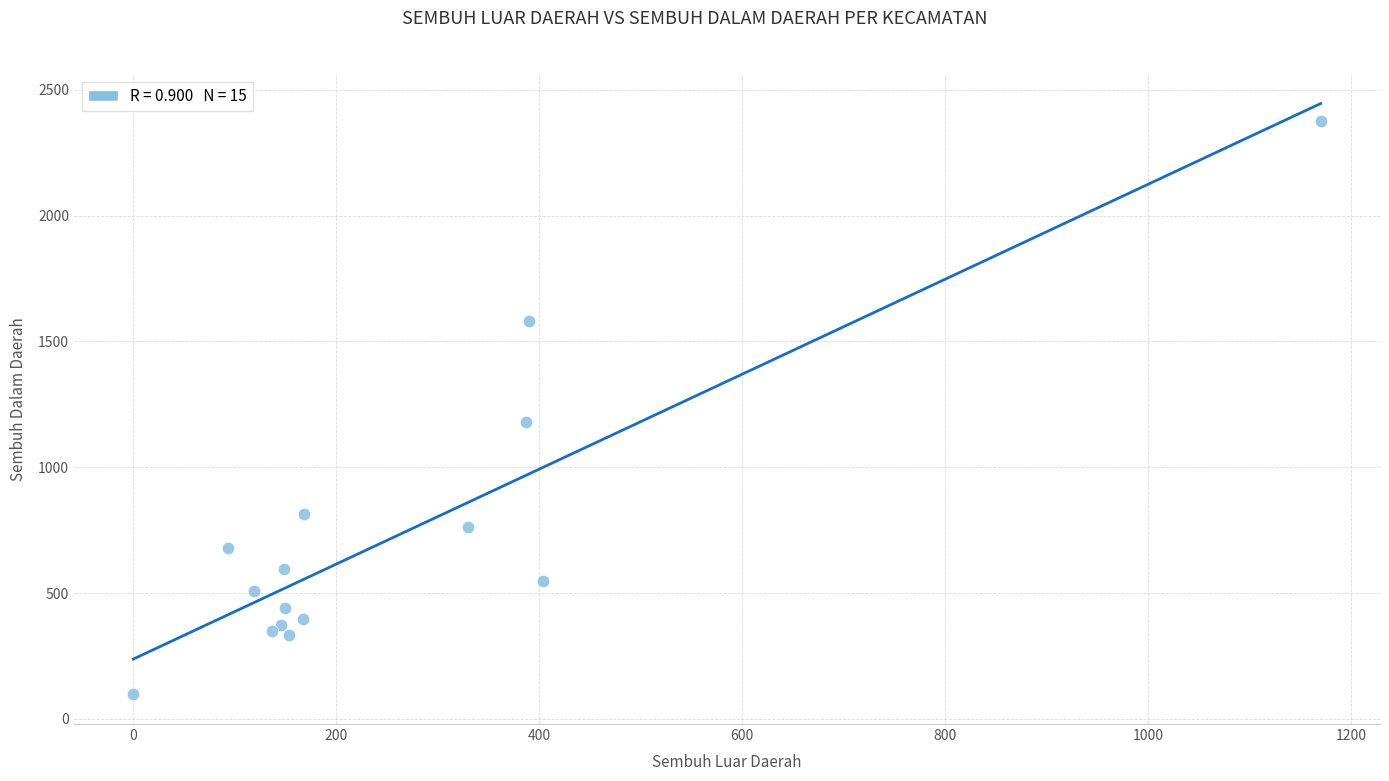

What Y value in the scatter plot is closest to 1236?

1179